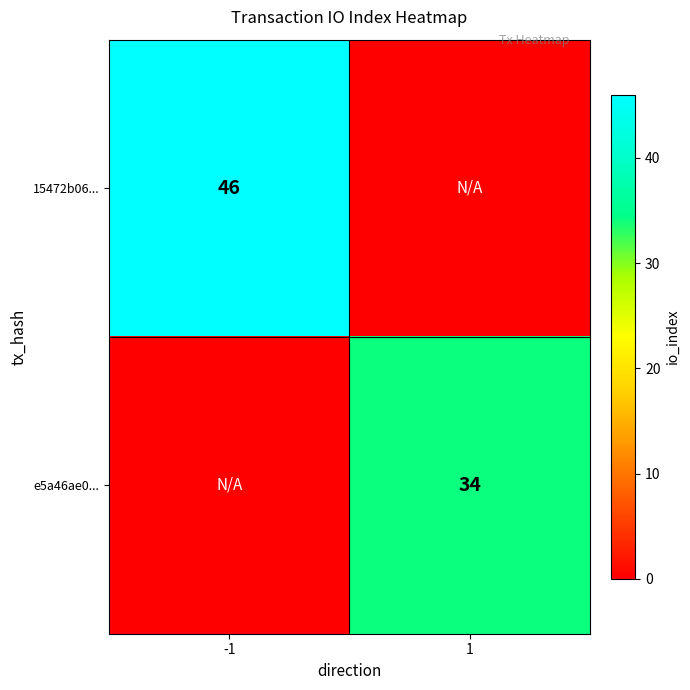

The value of 15472b06... at -1 is 46. True or false?

True